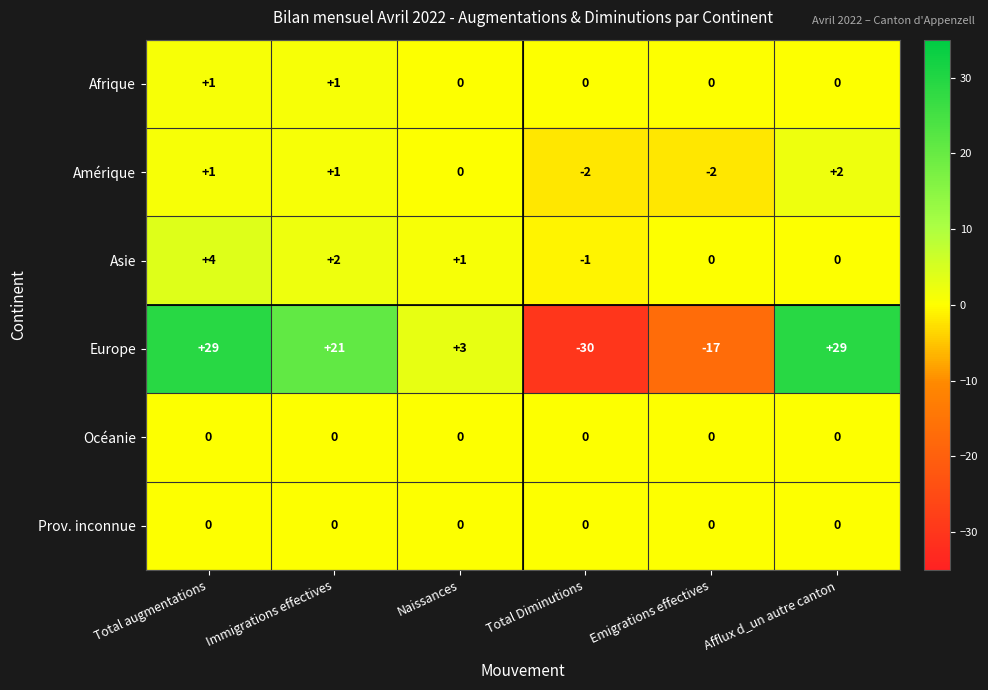

Is it true that Amérique equals 3 at Afflux d_un autre canton?

False